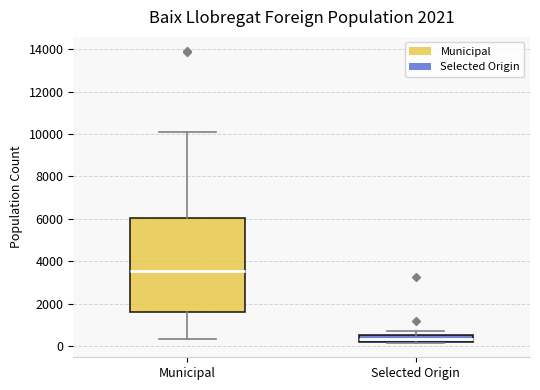

Which box is the tallest, from its lower edge to its upper edge?

Municipal